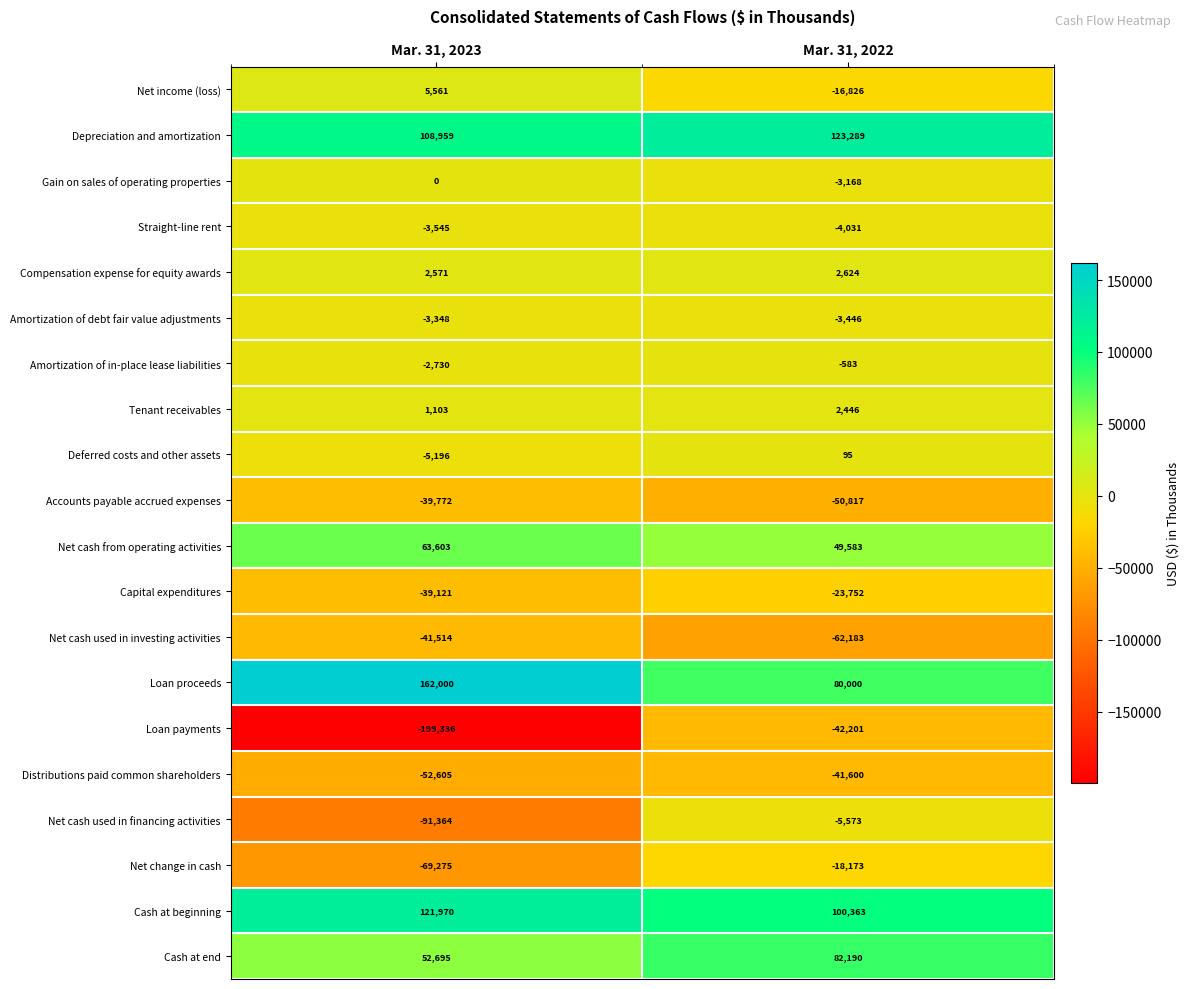

Rank the series at Mar. 31, 2023 from highest to lowest value.

Loan proceeds, Cash at beginning, Depreciation and amortization, Net cash from operating activities, Cash at end, Net income (loss), Compensation expense for equity awards, Tenant receivables, Gain on sales of operating properties, Amortization of in-place lease liabilities, Amortization of debt fair value adjustments, Straight-line rent, Deferred costs and other assets, Capital expenditures, Accounts payable accrued expenses, Net cash used in investing activities, Distributions paid common shareholders, Net change in cash, Net cash used in financing activities, Loan payments